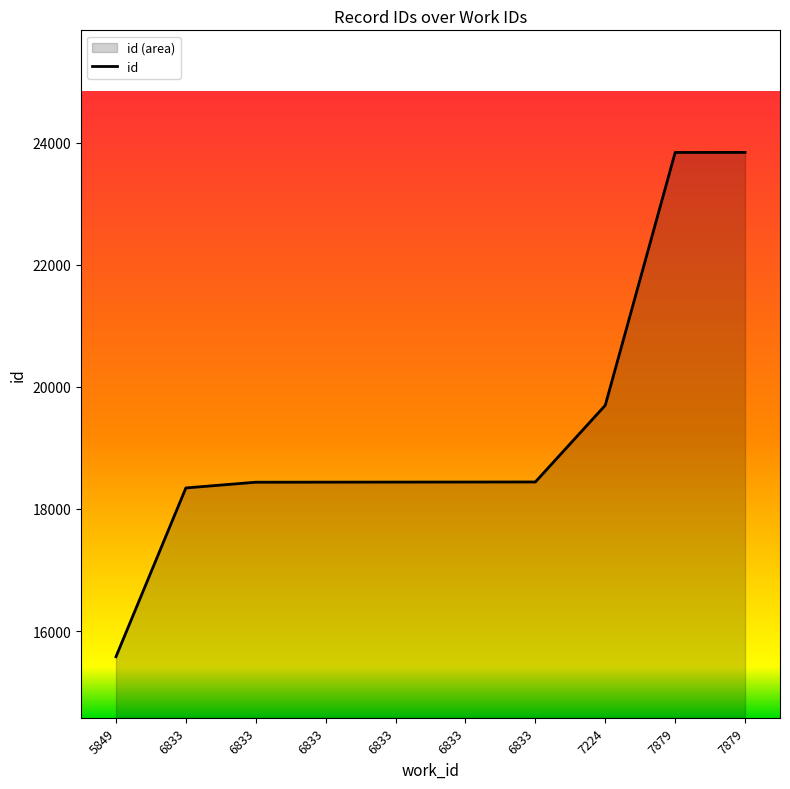

List the labels in order of value, smallest first.

5849, 6833, 6833, 6833, 6833, 6833, 6833, 7224, 7879, 7879